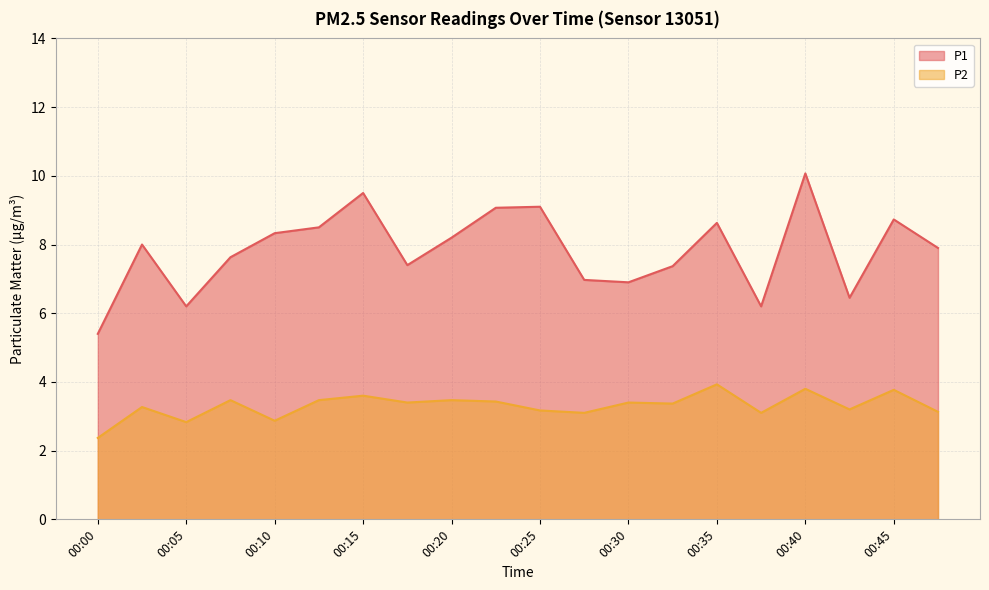

True or false: P1 and P2 intersect in this chart.

False